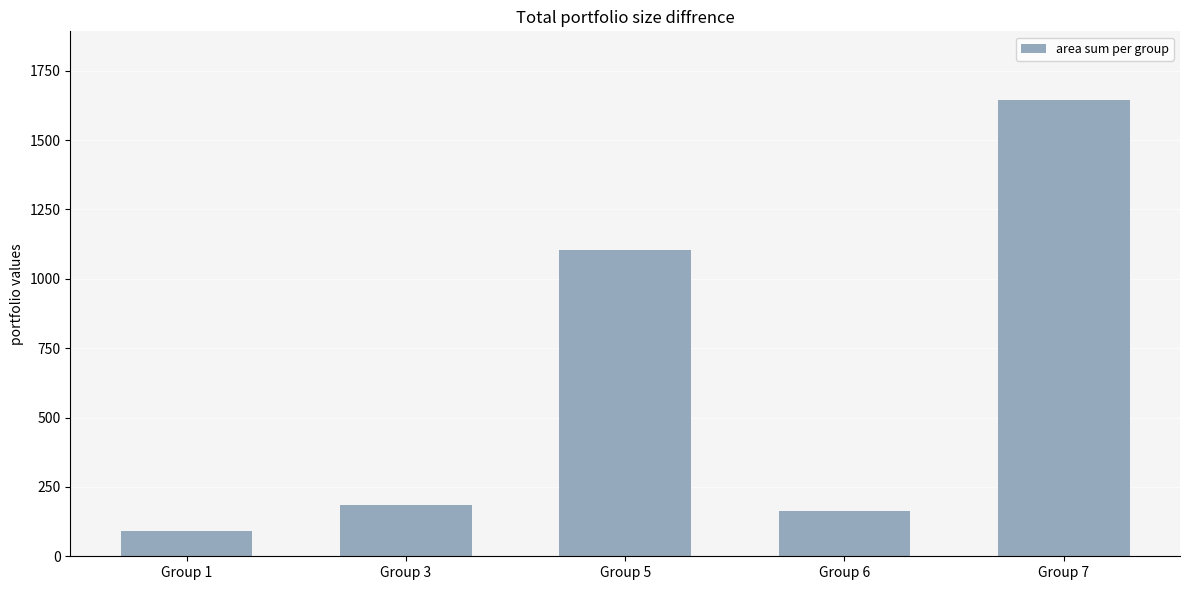

What is the greatest value displayed?

1645